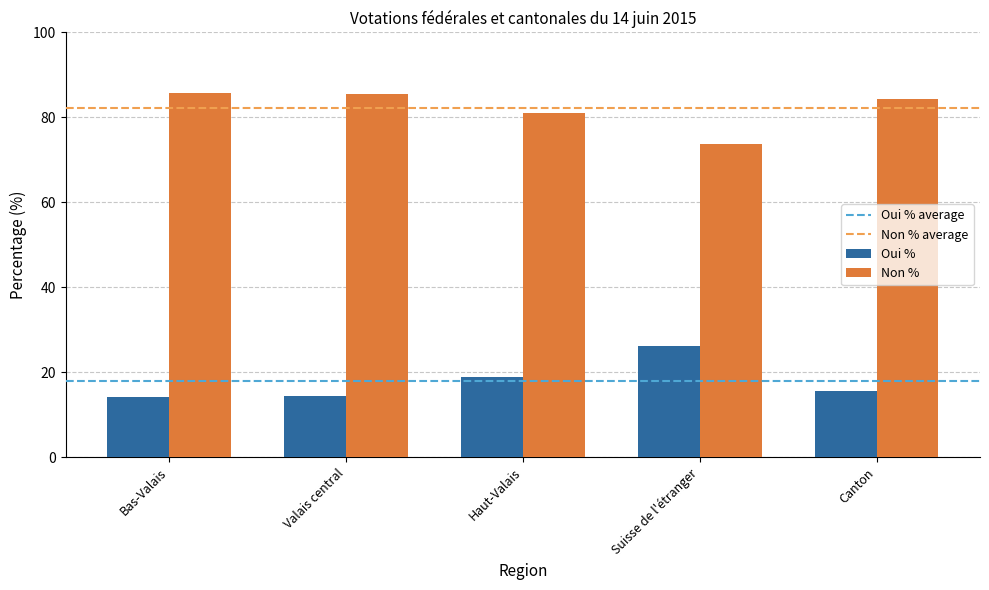

What is the maximum value for Non %?

85.8